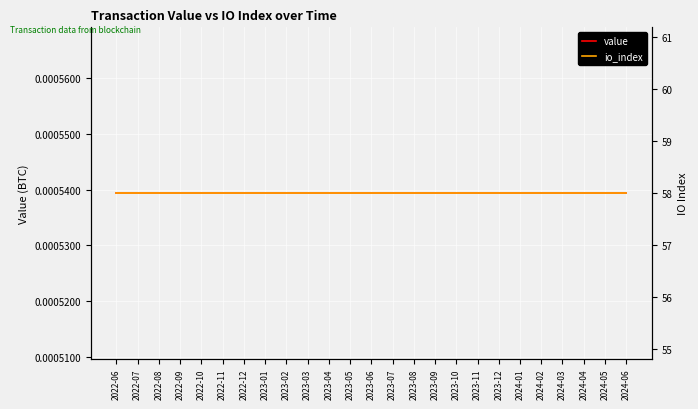

Reading left to right, extract all data points from this chart.

value: 2022-06=0.0	2022-07=0.0	2022-08=0.0	2022-09=0.0	2022-10=0.0	2022-11=0.0	2022-12=0.0	2023-01=0.0	2023-02=0.0	2023-03=0.0	2023-04=0.0	2023-05=0.0	2023-06=0.0	2023-07=0.0	2023-08=0.0	2023-09=0.0	2023-10=0.0	2023-11=0.0	2023-12=0.0	2024-01=0.0	2024-02=0.0	2024-03=0.0	2024-04=0.0	2024-05=0.0	2024-06=0.0
io_index: 2022-06=58.0	2022-07=58.0	2022-08=58.0	2022-09=58.0	2022-10=58.0	2022-11=58.0	2022-12=58.0	2023-01=58.0	2023-02=58.0	2023-03=58.0	2023-04=58.0	2023-05=58.0	2023-06=58.0	2023-07=58.0	2023-08=58.0	2023-09=58.0	2023-10=58.0	2023-11=58.0	2023-12=58.0	2024-01=58.0	2024-02=58.0	2024-03=58.0	2024-04=58.0	2024-05=58.0	2024-06=58.0